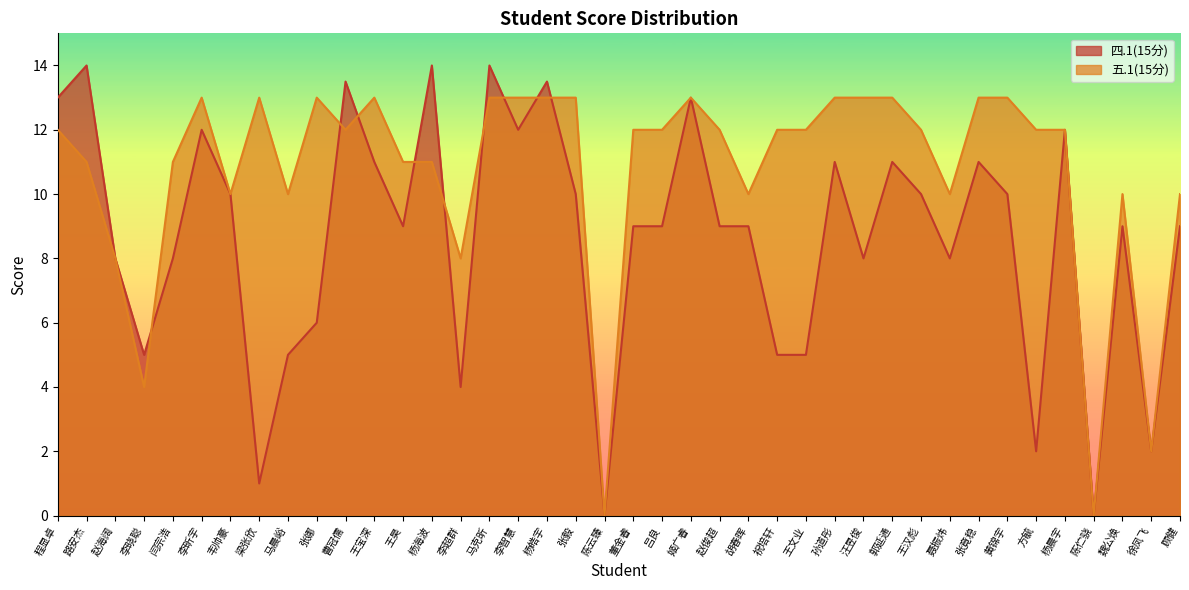

At which category is the sum across all series the highest?

马克昕